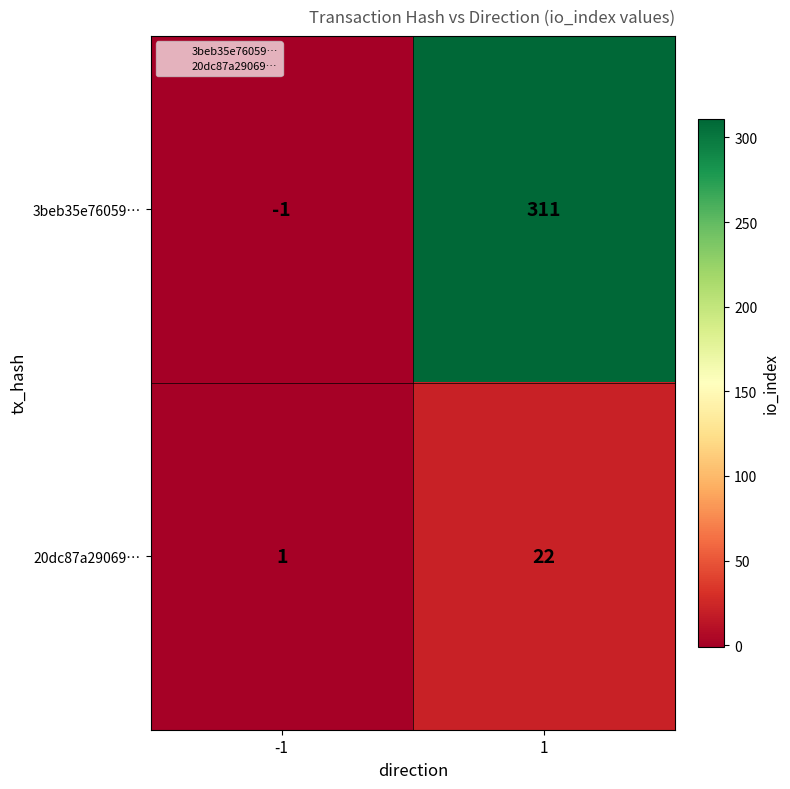

Count the number of data series in this chart.

2